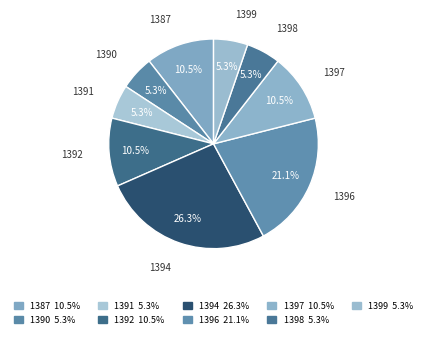

What percentage is the 1396 slice, to the nearest percent?

21%